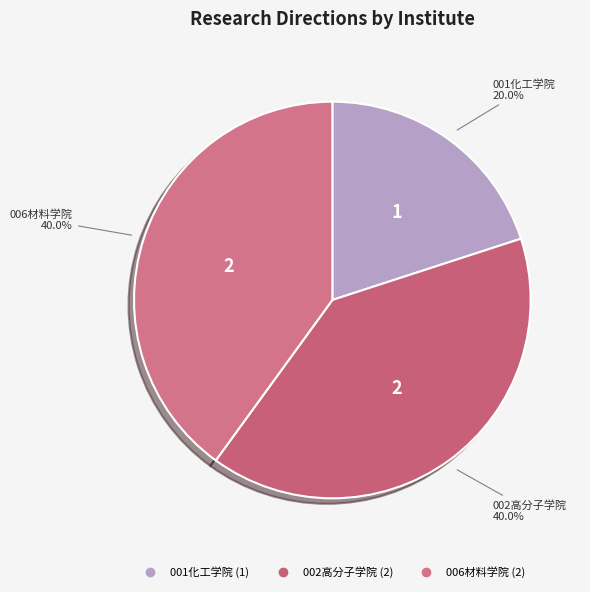

Combined, what portion of the pie is 002高分子学院 and 001化工学院?

60.0%